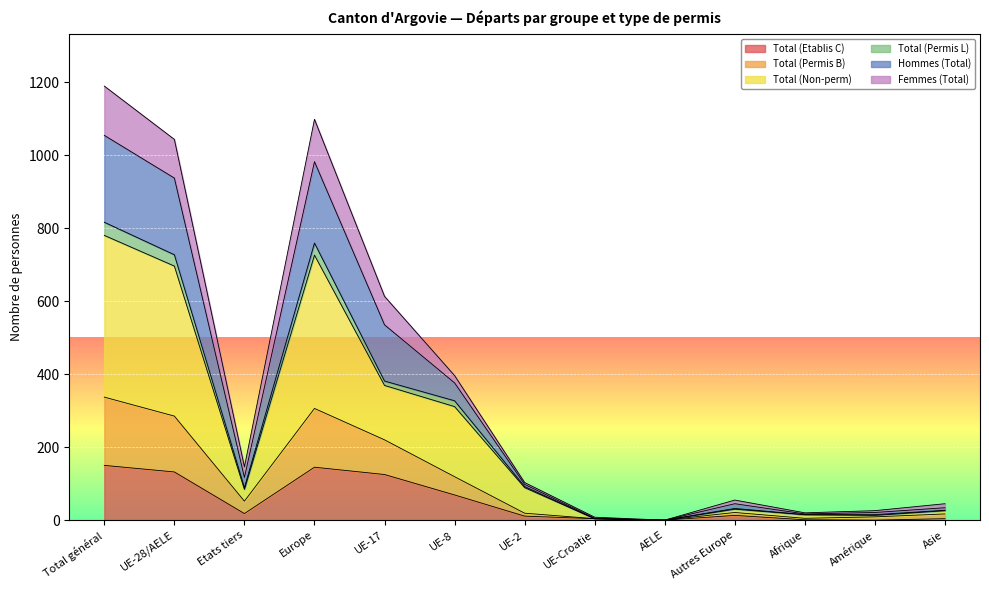

What is the maximum value for Total (Etablis C)?

150